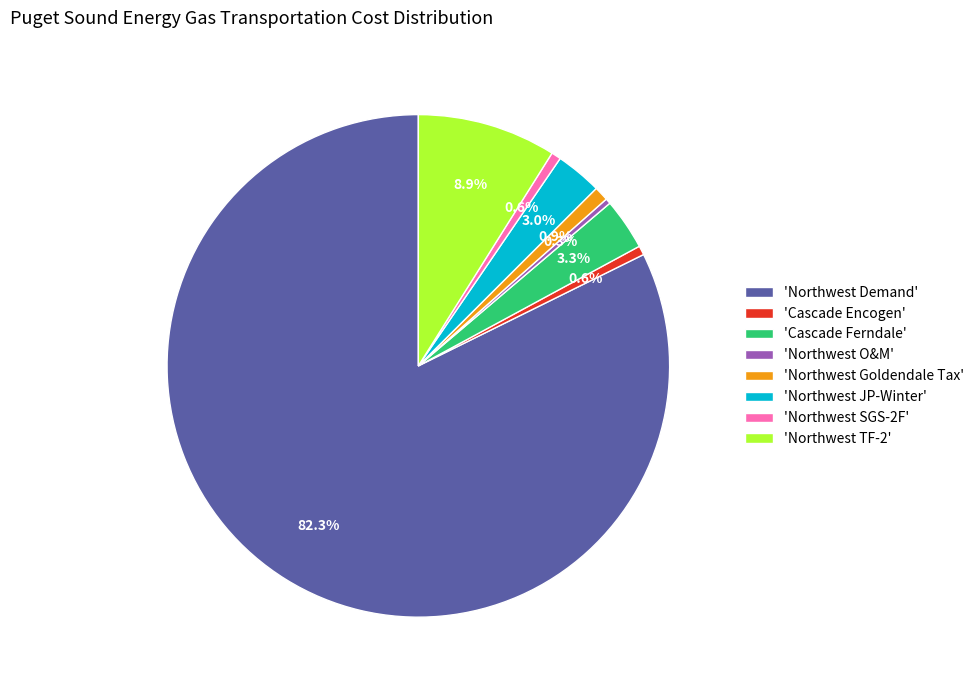

How much of the chart is everything except 'Northwest JP-Winter'?

97.0%